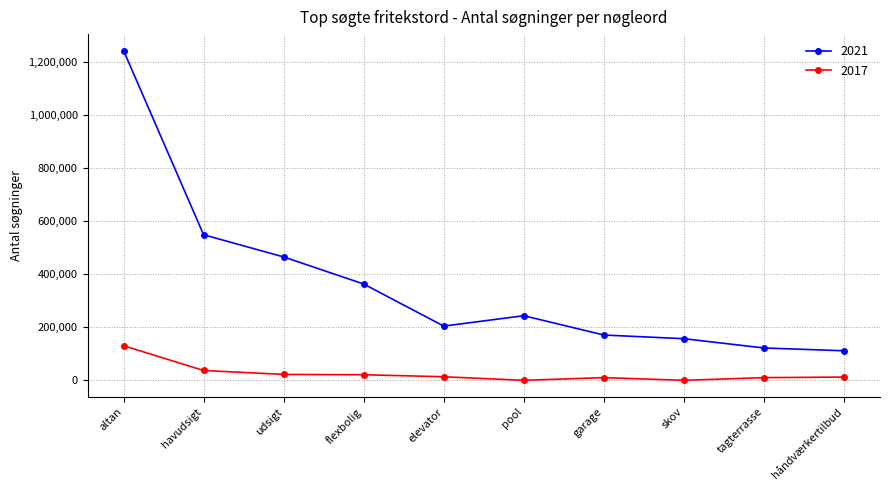

Is it true that 2017 equals 75859 at altan?

False